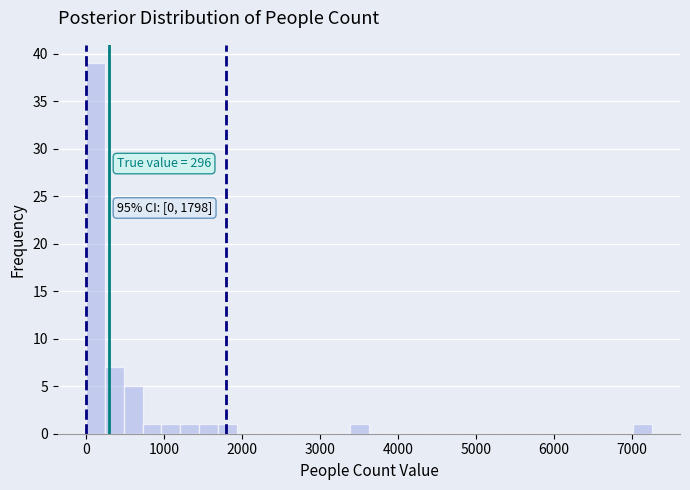

Read against the x-axis, roughly where is the centre of the tallest bar?

100